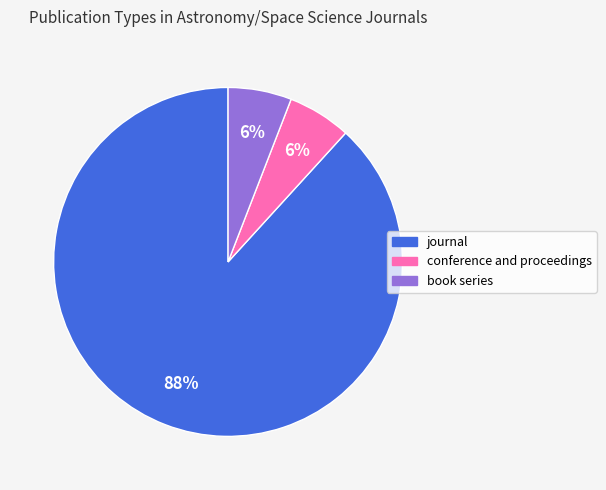

Do journal and book series together represent more than half of the pie?

Yes